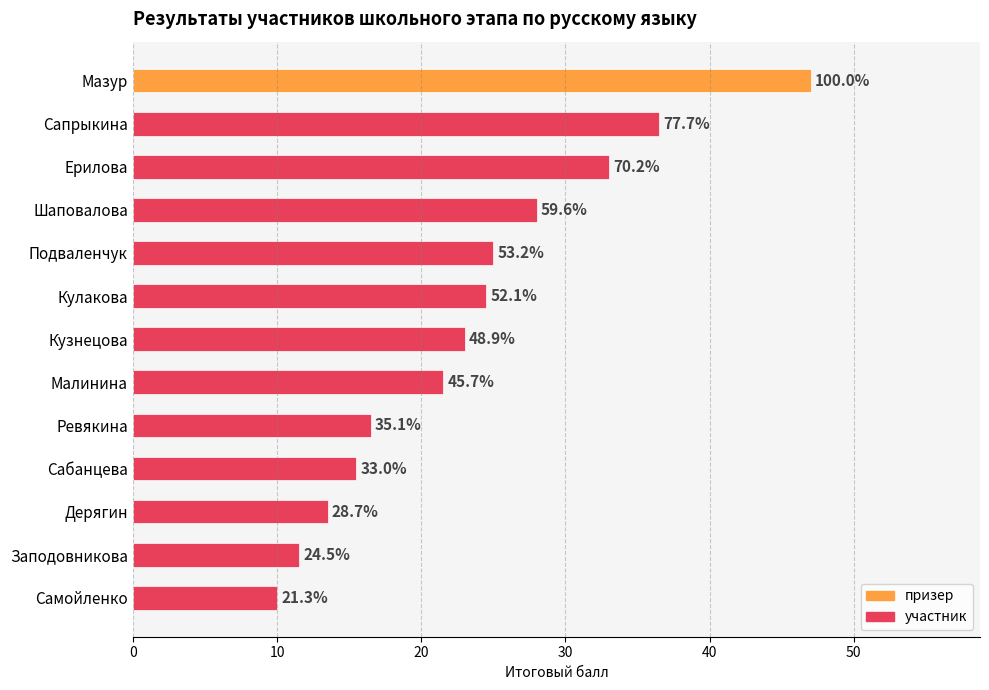

How many bars are there in total?

13